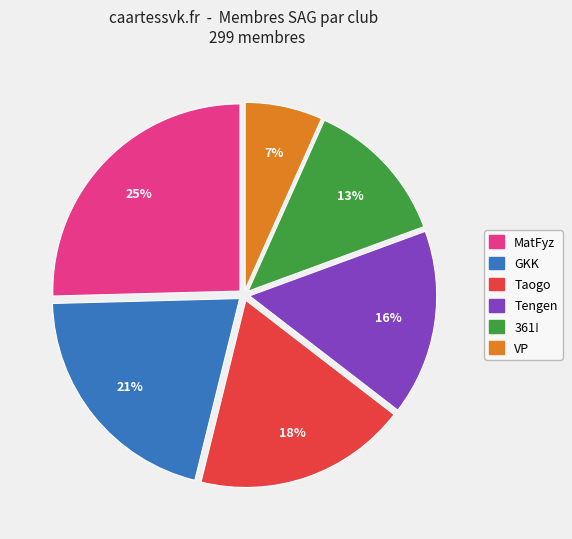

How many segments does this pie chart have?

6